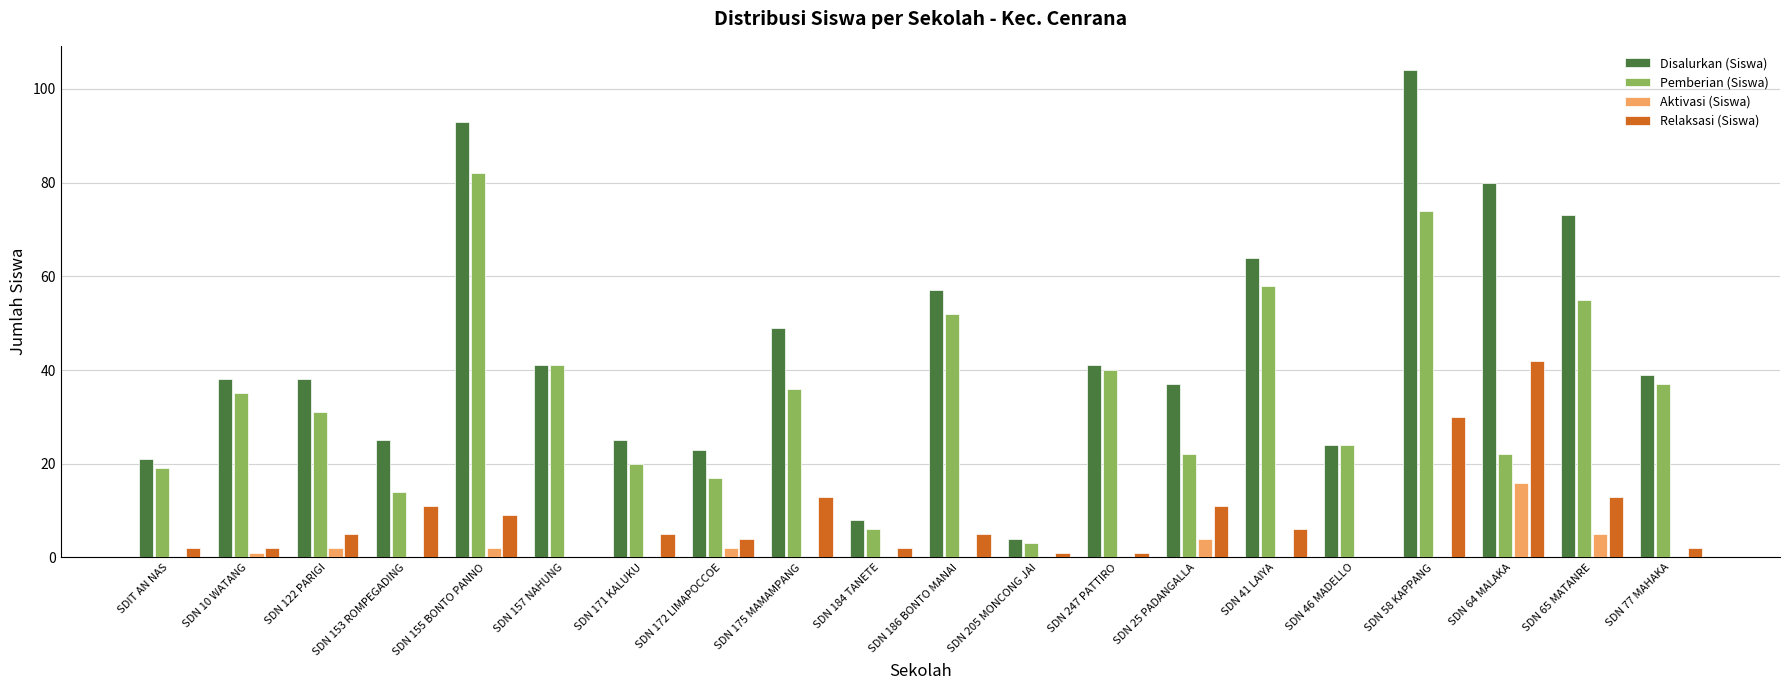

Is it true that Relaksasi (Siswa) equals 2 at SDN 184 TANETE?

True